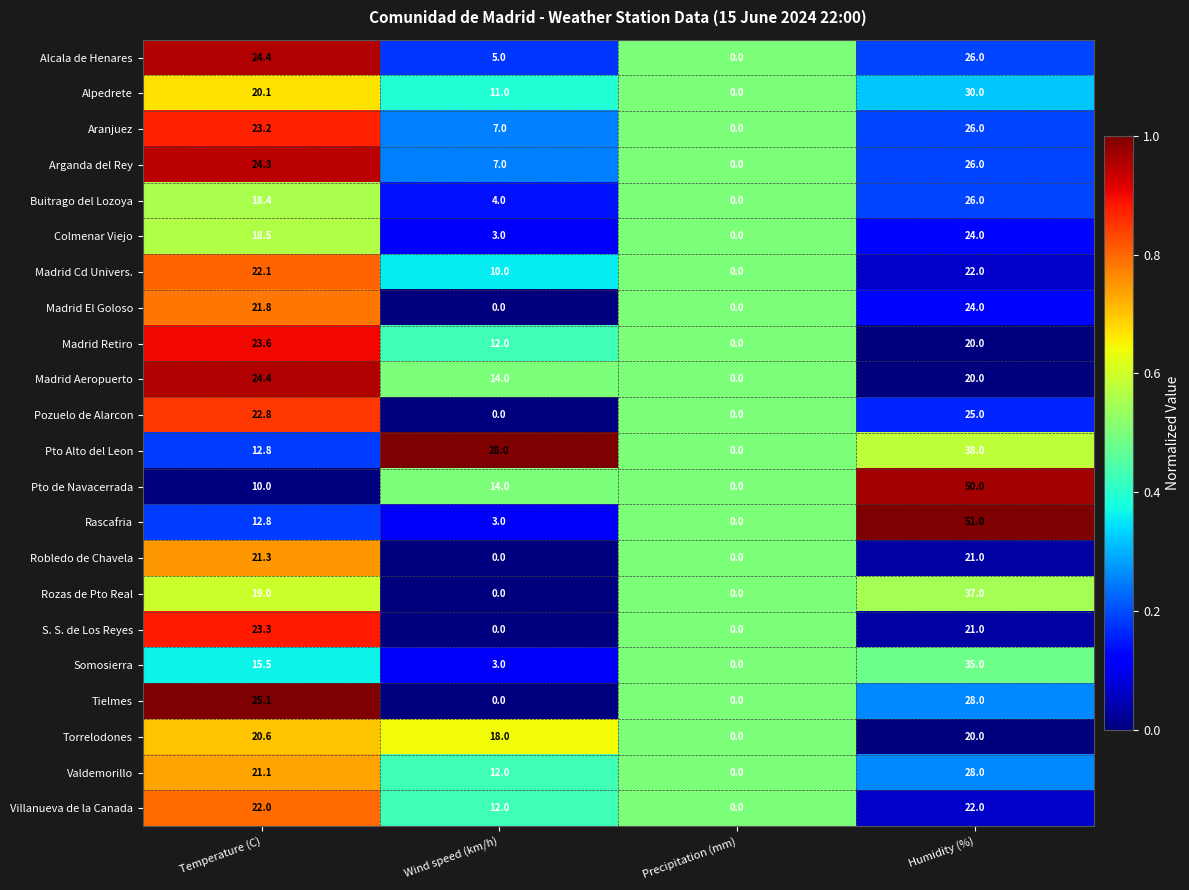

What is the sum of all Pto de Navacerrada values?

74.0